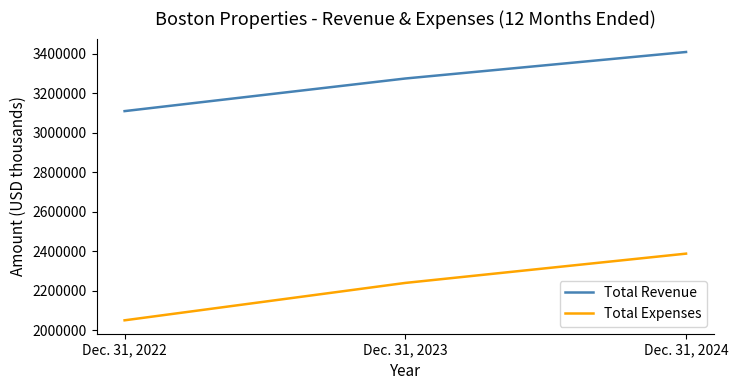

Which label corresponds to the largest value in the chart?

Dec. 31, 2024